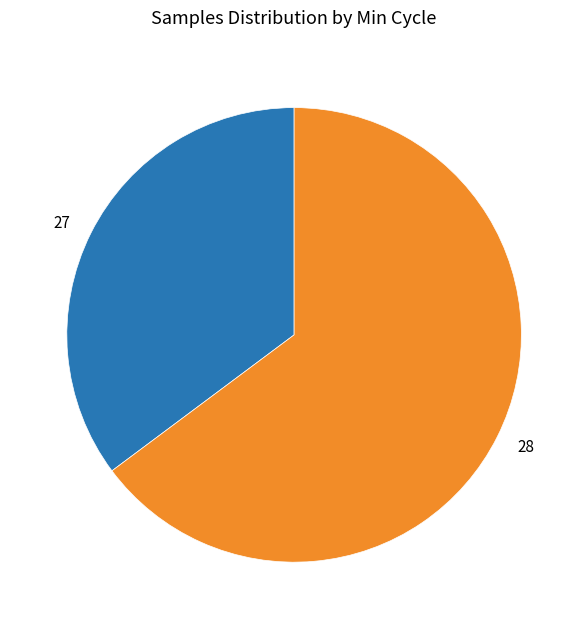

Between 28 and 27, which is larger?

28